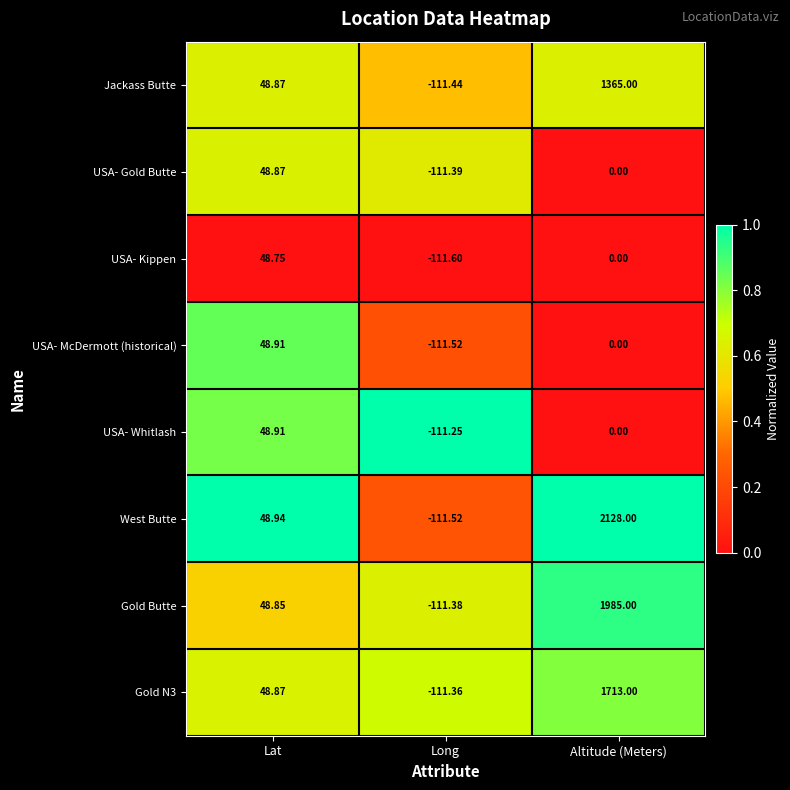

List the labels in order of USA- Kippen value, largest first.

Lat, Altitude (Meters), Long